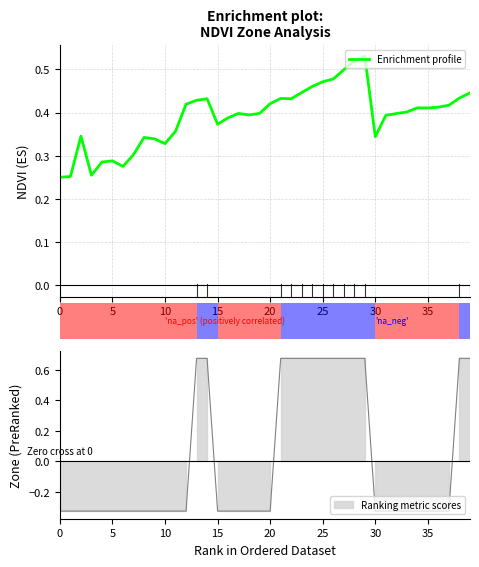

What is the difference between the second highest and second lowest values?

0.3